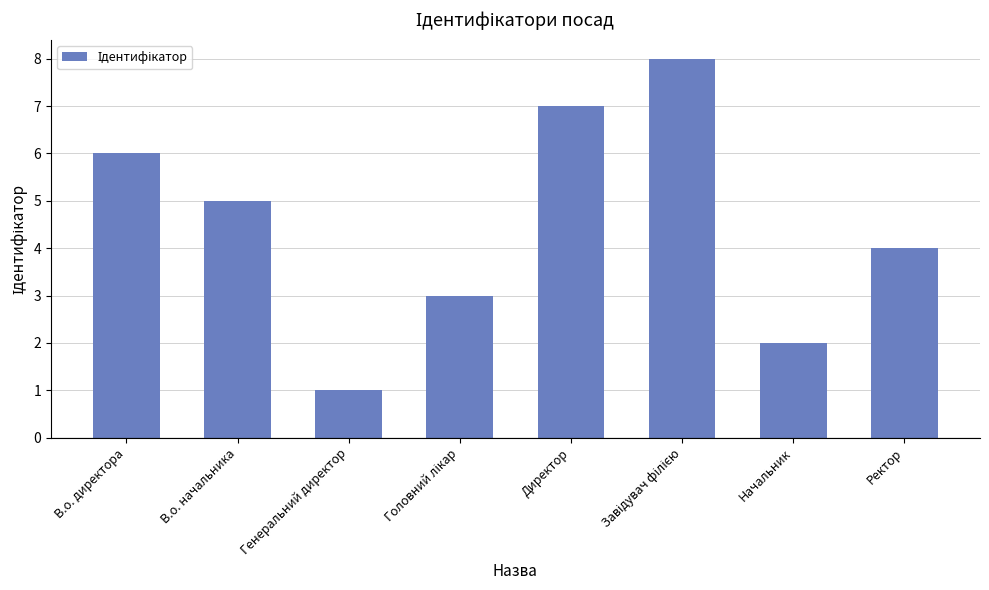

Read the value at Директор.

7